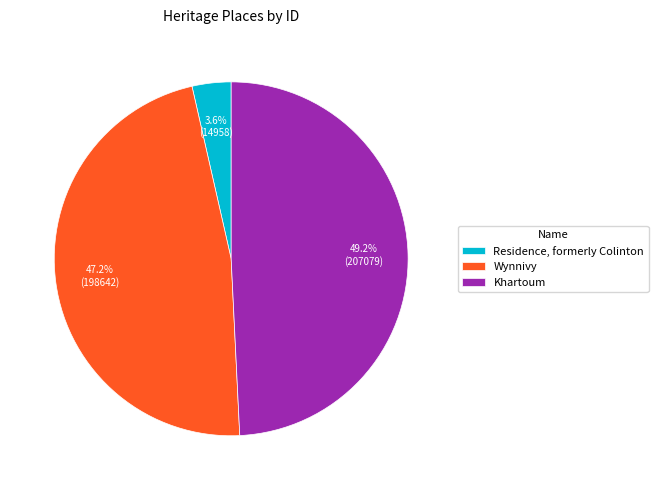

To the nearest percent, what is the combined percentage of Wynnivy and Residence, formerly Colinton?

51%